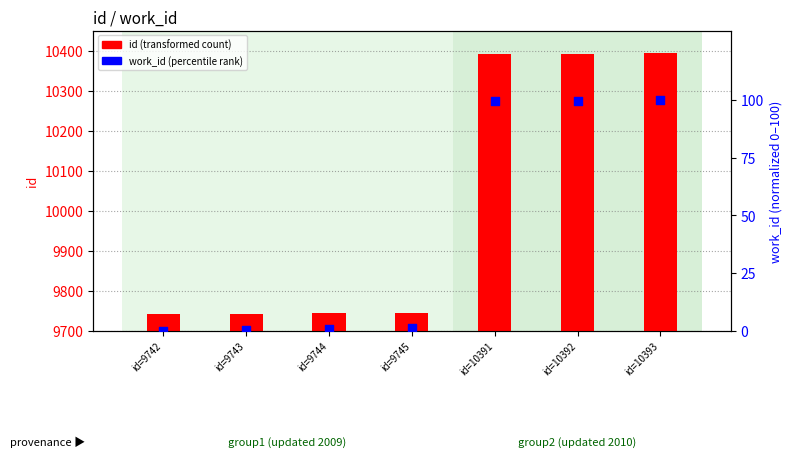

Is the value of id at id=10391 greater than the value of work_id (normalized) at id=9744?

Yes